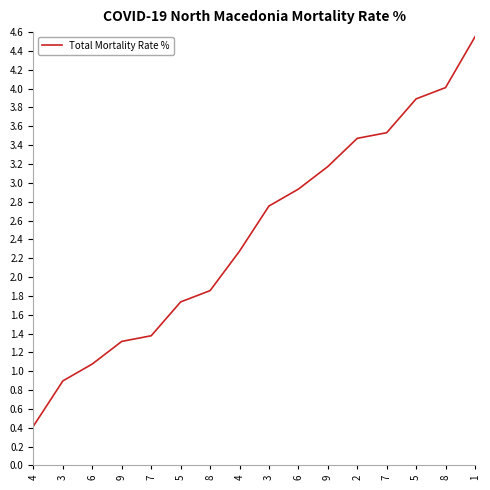

What is the average value?

2.5